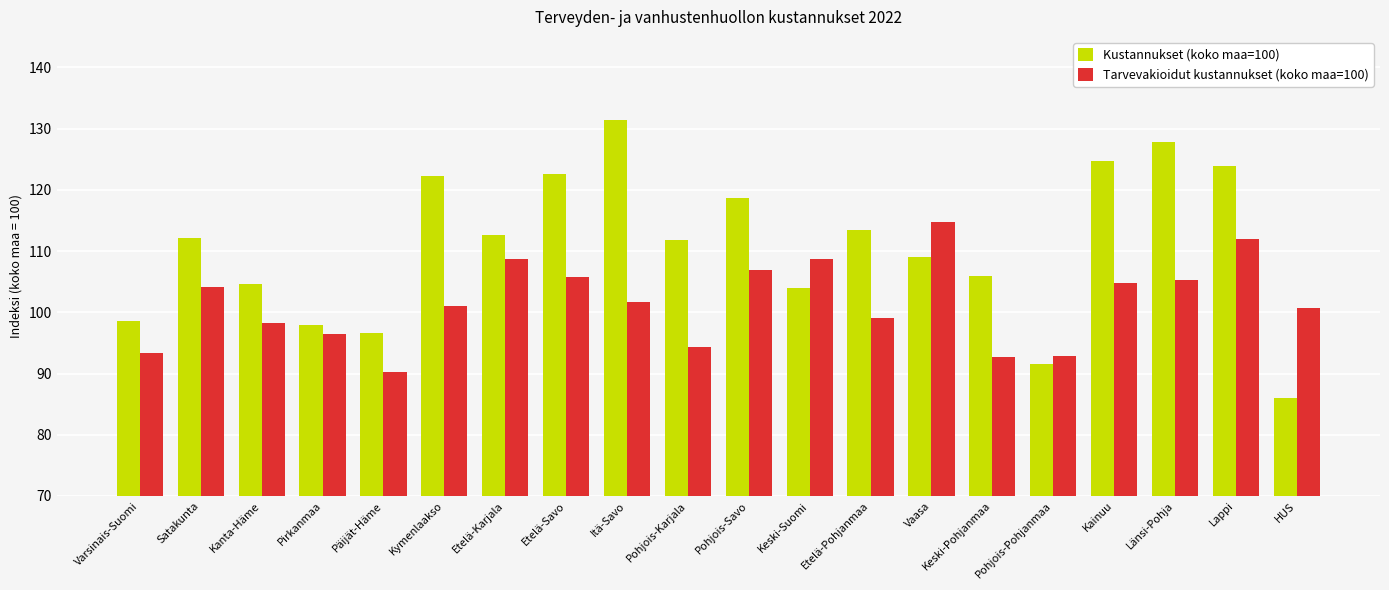

At how many categories does at least one series exceed 120?

6